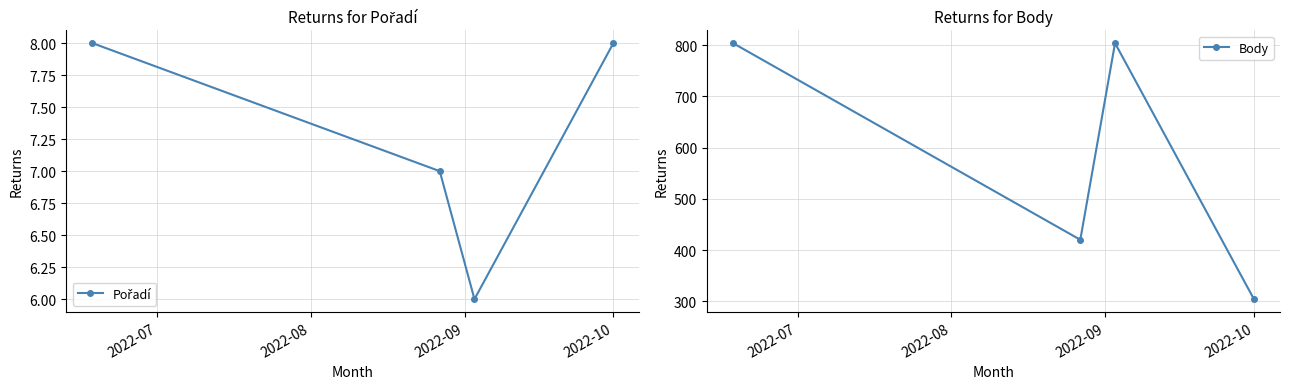

What is the maximum value shown in the chart?

804